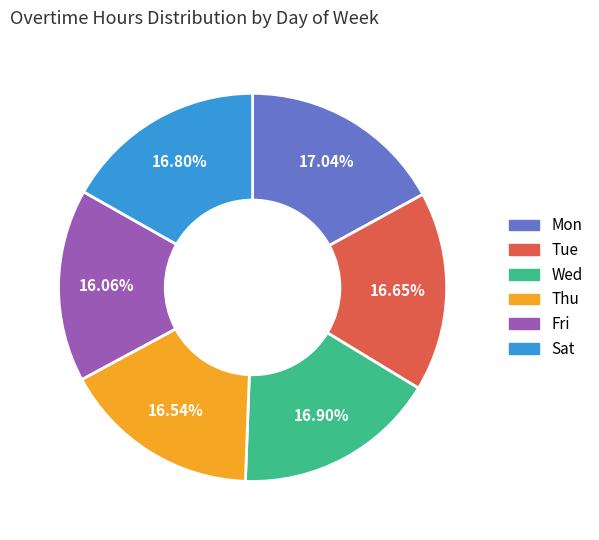

Does any single category account for the majority?

No